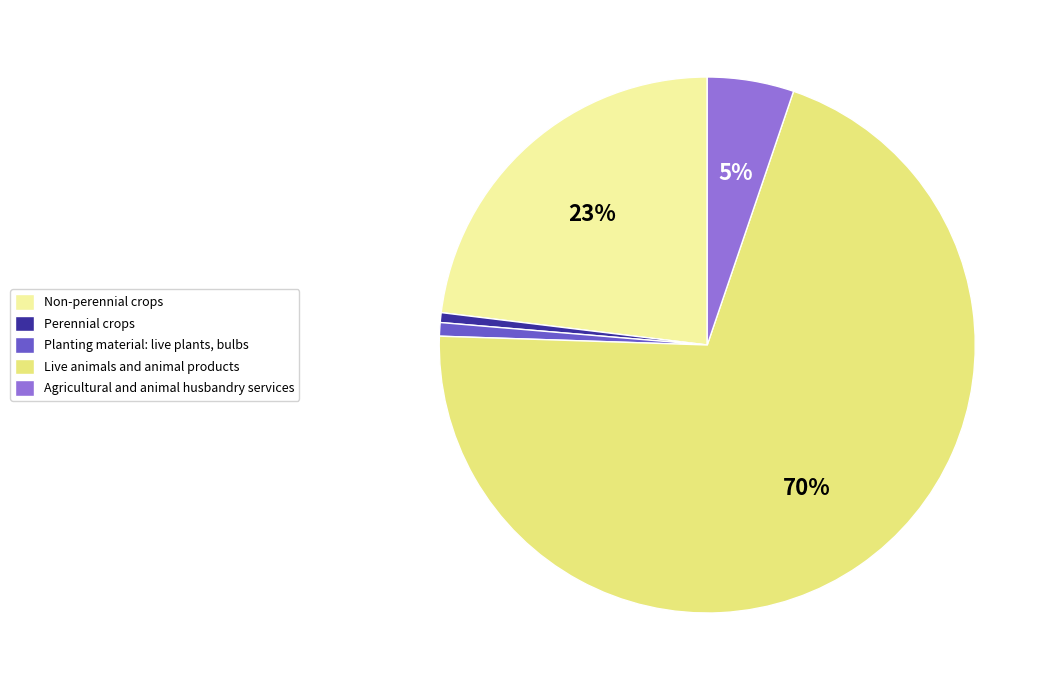

To the nearest percent, what percentage of the pie is Non-perennial crops?

23%